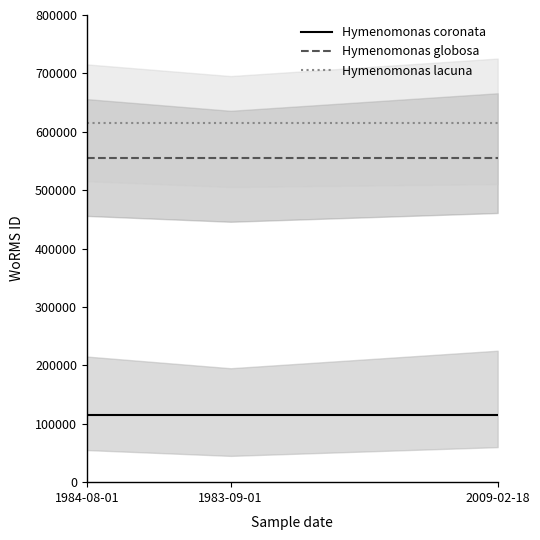

At how many categories does at least one series exceed 256822?

3